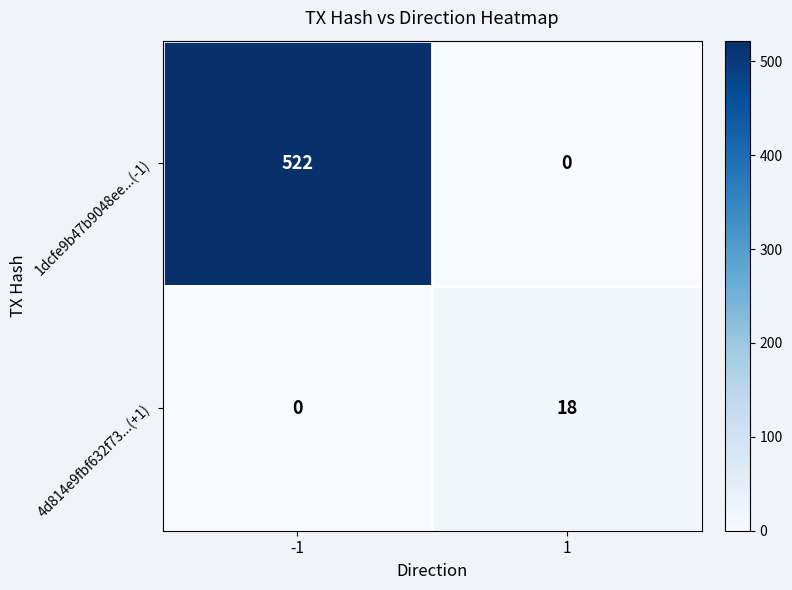

What is the sum of all 1dcfe9b47b9048ee...(-1) values?

522